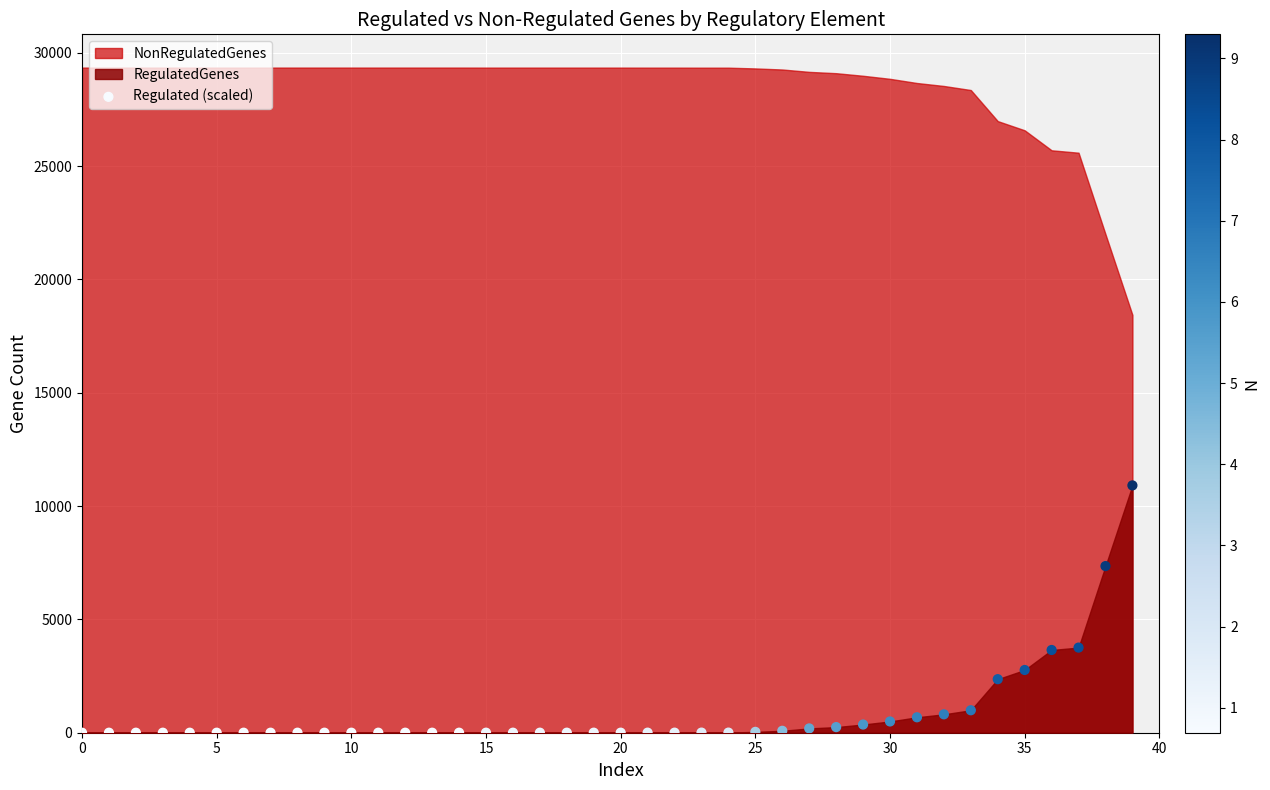

What is the range of Y values (max minus min)?

10909.6